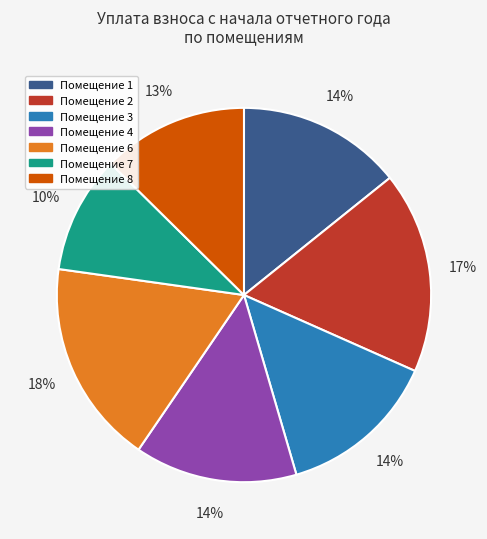

To the nearest percent, what is the difference between the largest and smallest slice percentages?

8%